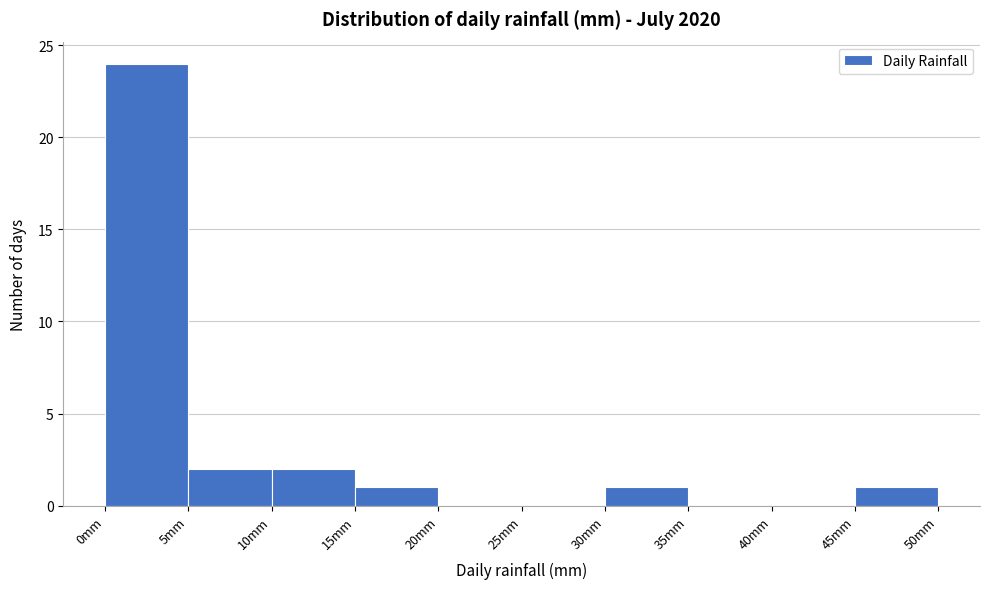

How tall is the bar that spans 15 to 20 on the x-axis? The values are not printed on the chart, so give them approximately, as read against the axis.

1